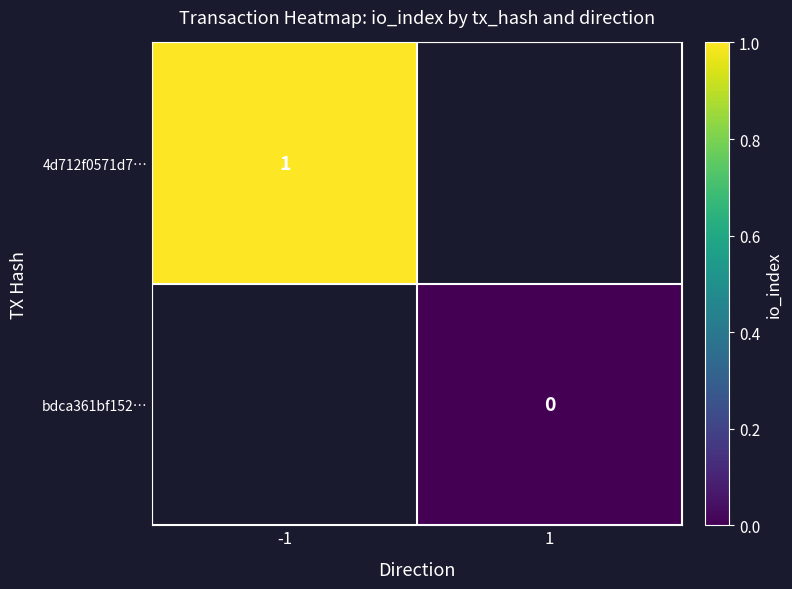

What is the greatest value displayed?

1.0